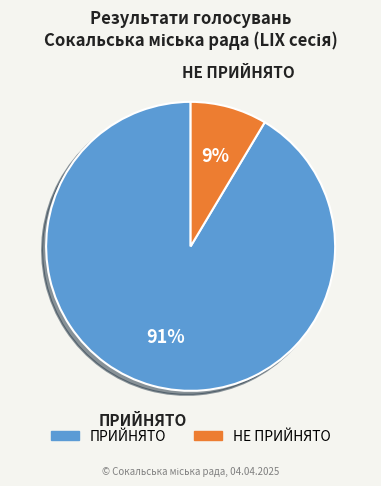

True or false: НЕ ПРИЙНЯТО accounts for 9% of the total.

True